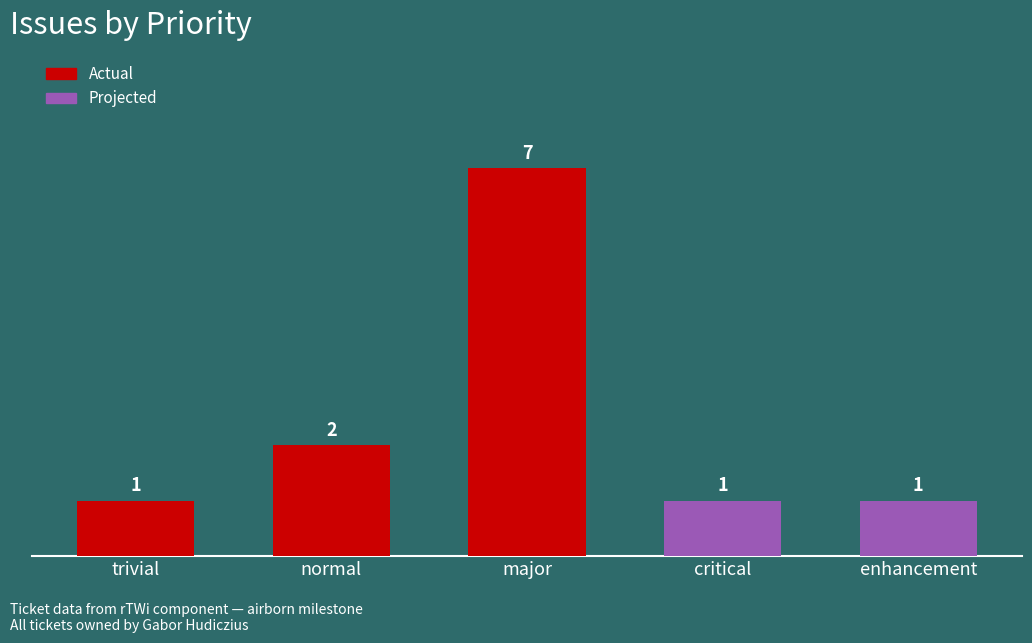

Read the value at critical.

1